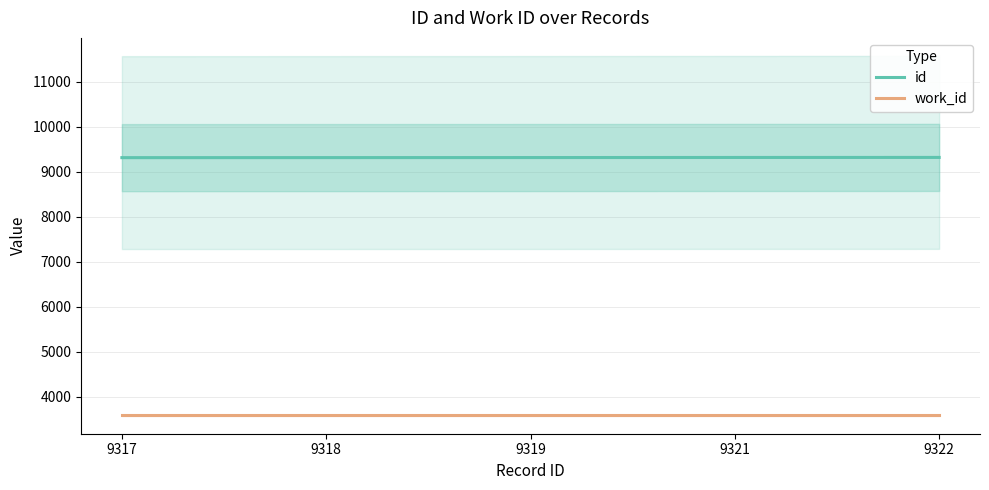

Between 9317 and 9318, which is larger?

9318